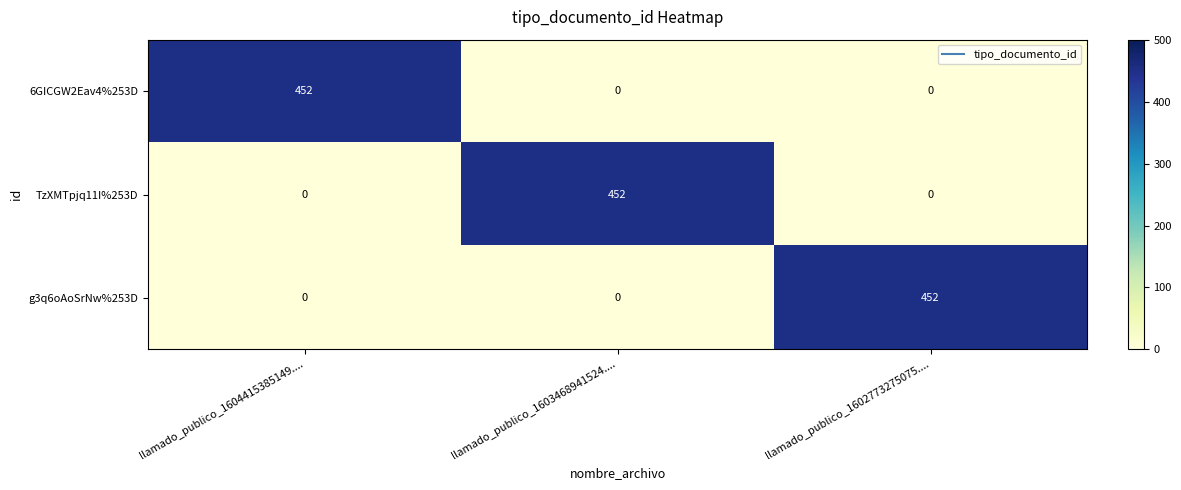

What is the approximate value of 6GICGW2Eav4%253D at llamado_publico_1604415385149....?

452